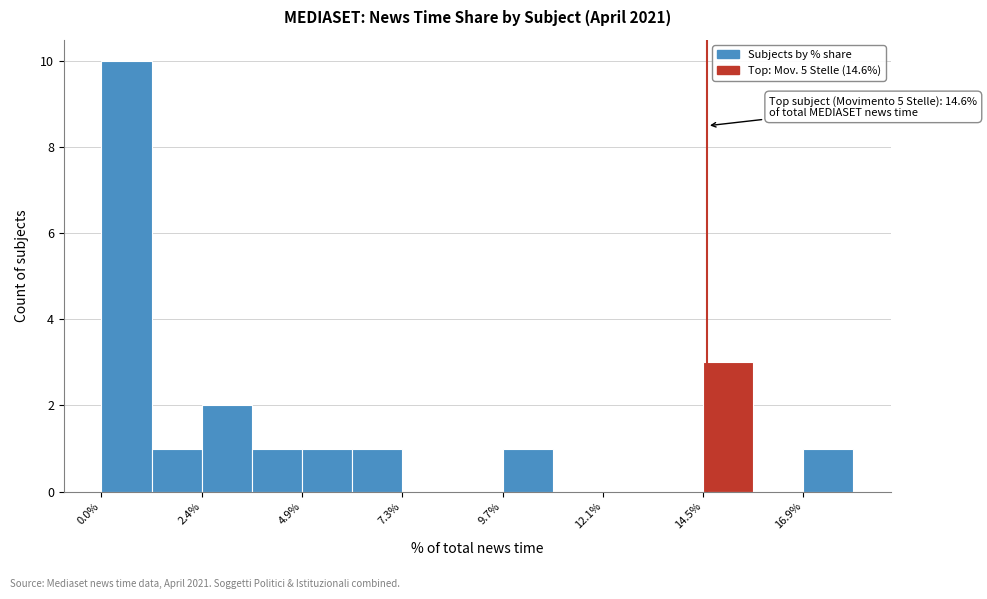

Around what value on the x-axis is the tallest bar? Give the approximate position of its centre, as read against the axis.

0.5